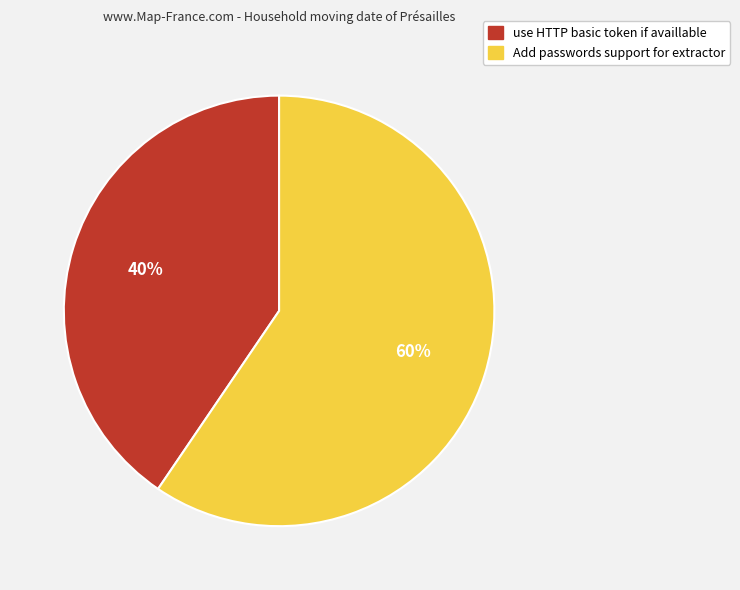

True or false: use HTTP basic token if availlable accounts for 40% of the total.

True